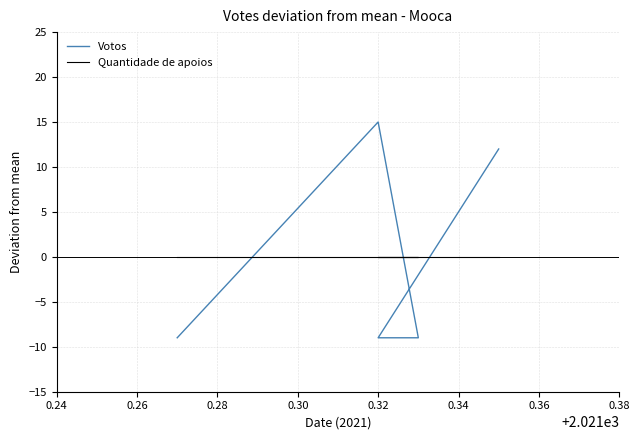

What is the difference between the highest and lowest values at 0.32?

15